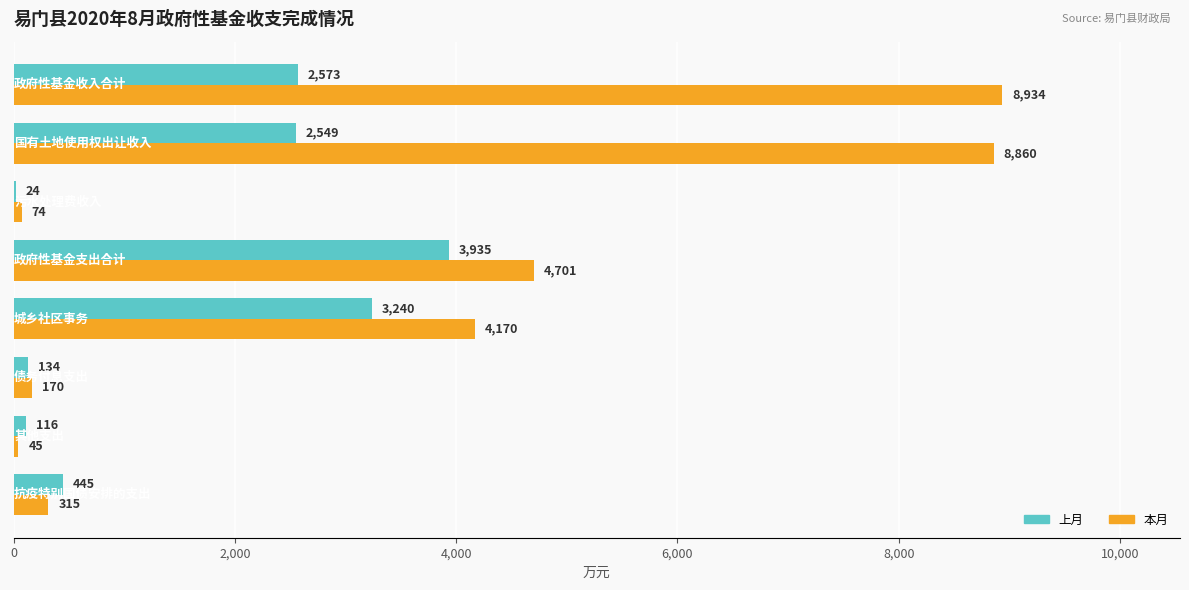

Which series has the largest total across all categories?

本月